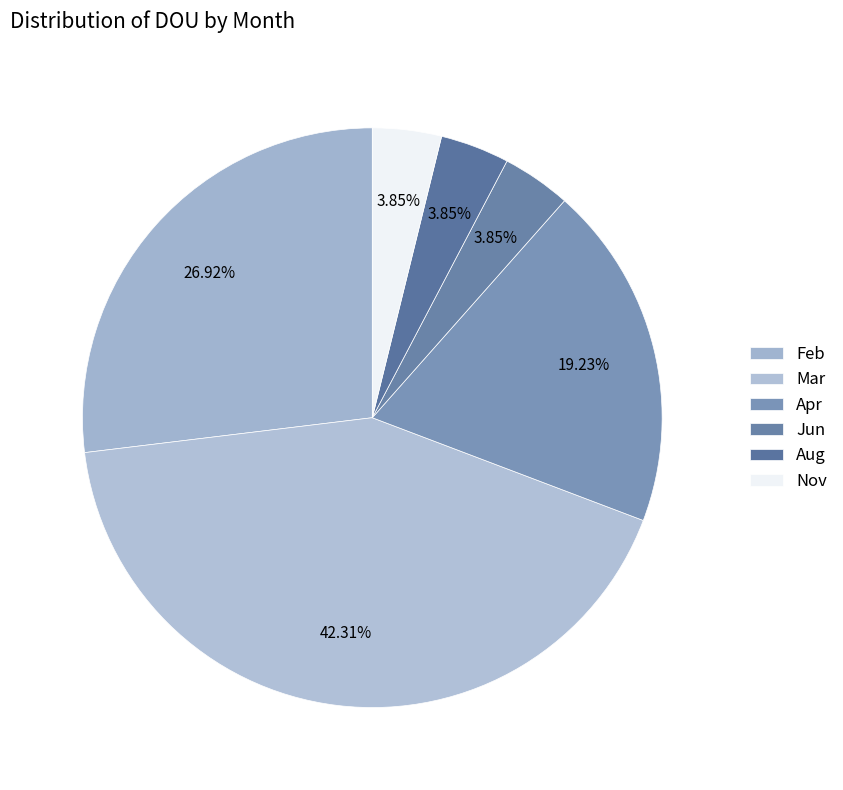

Which slice is the largest?

Mar